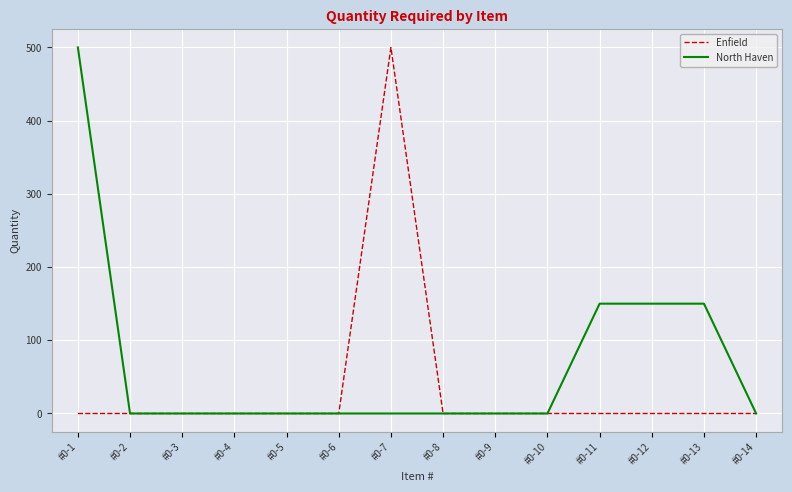

In Enfield, how many points are higher than both neighbors (excluding endpoints)?

1